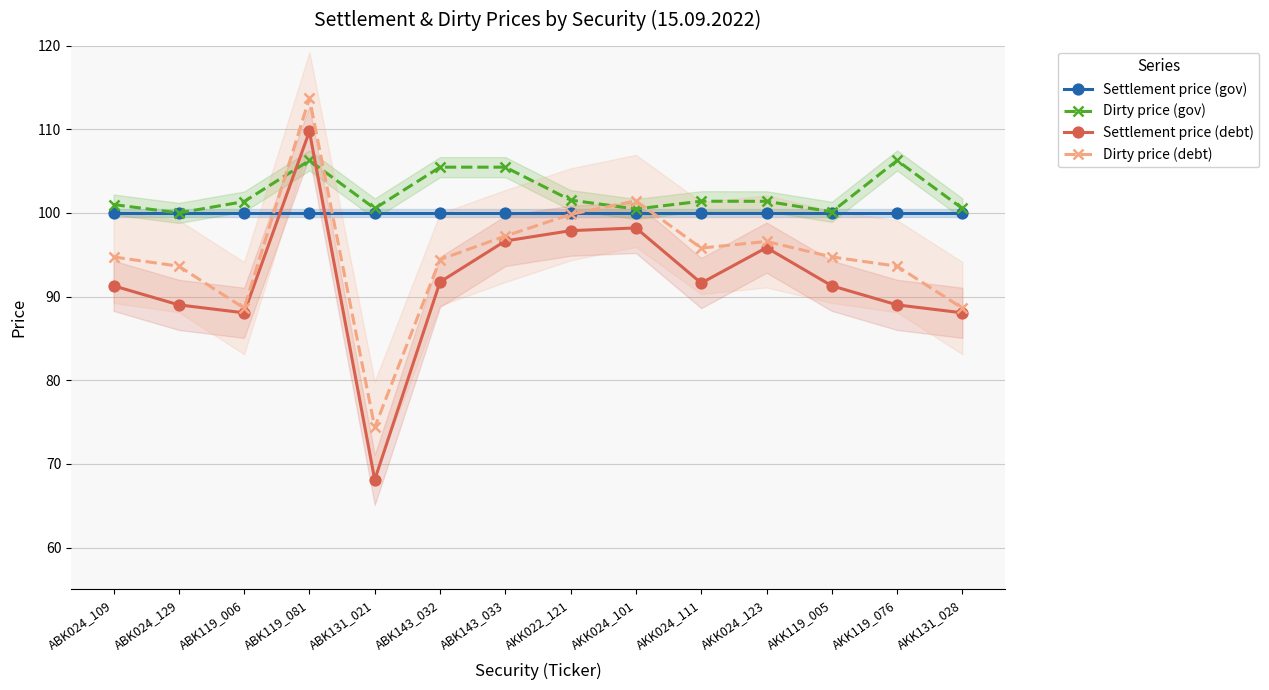

The Settlement price (gov) series shows 100.0 at AKK024_123. True or false?

True